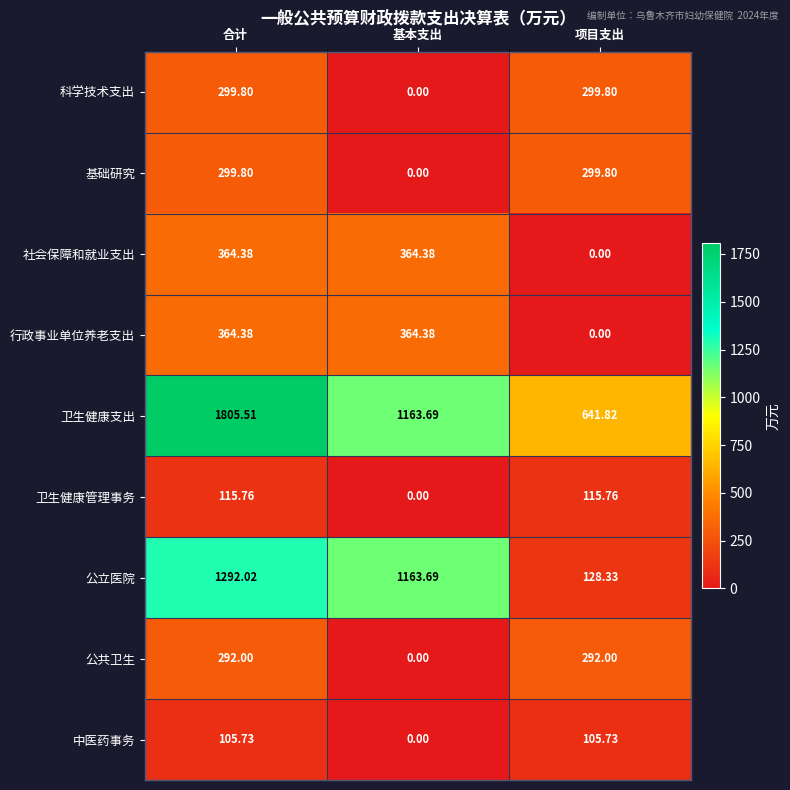

What is the greatest value displayed?

1805.5